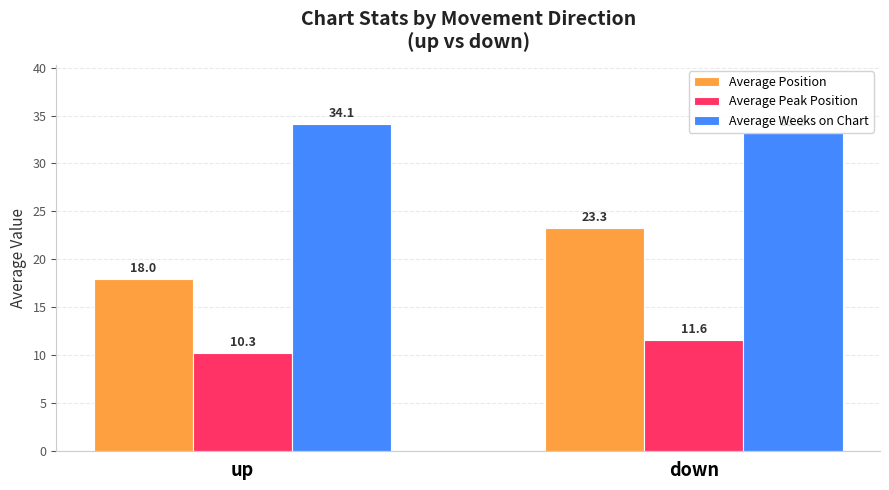

The value of Average Position at up is 32.2. True or false?

False